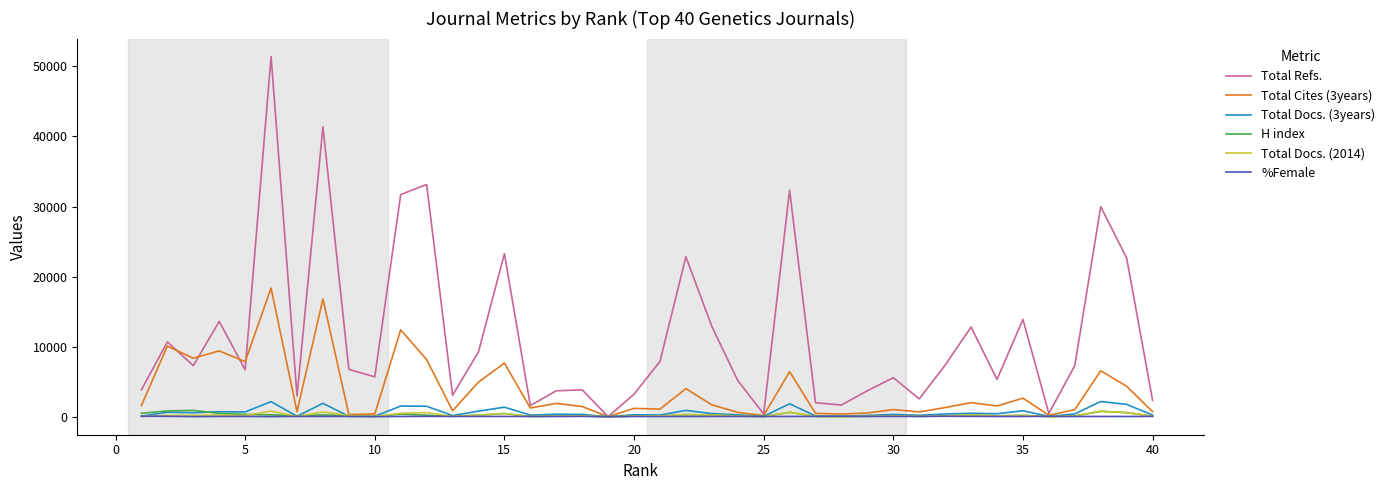

Which series has the widest spread of values?

Total Refs.